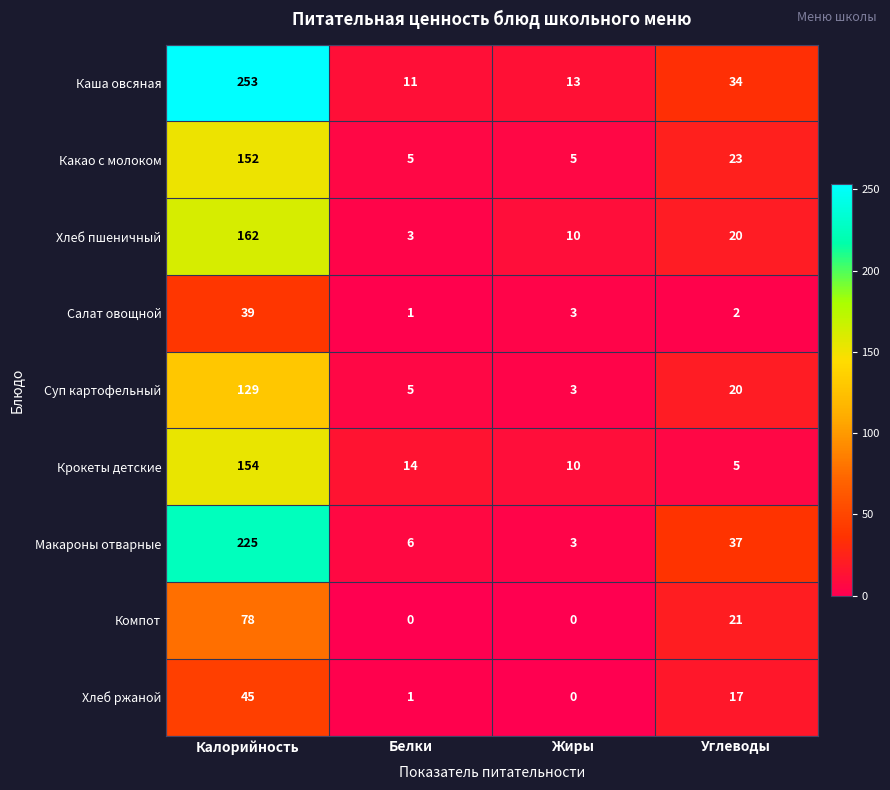

At which label does Суп картофельный reach its minimum?

Жиры